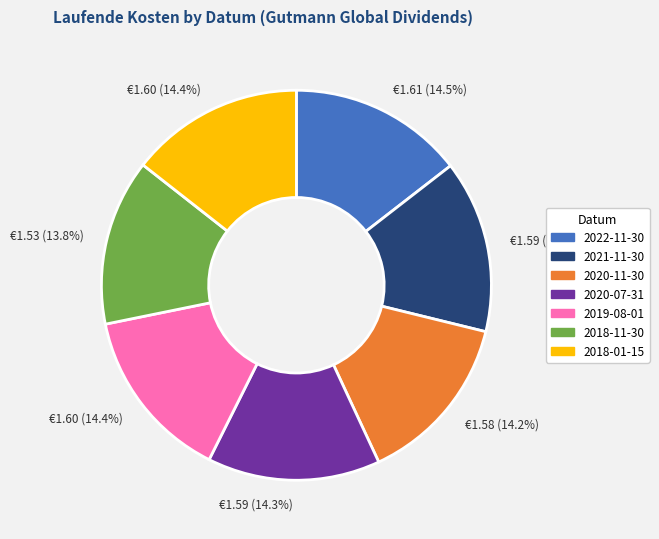

To the nearest percent, what is the difference between the largest and smallest slice percentages?

1%